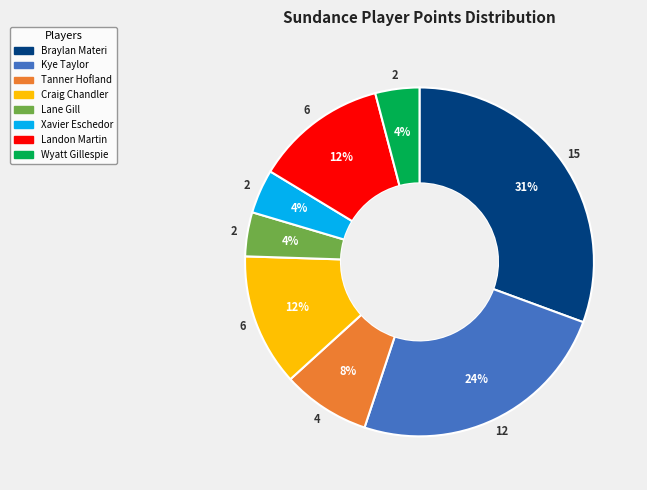

Count the number of slices in the pie.

8